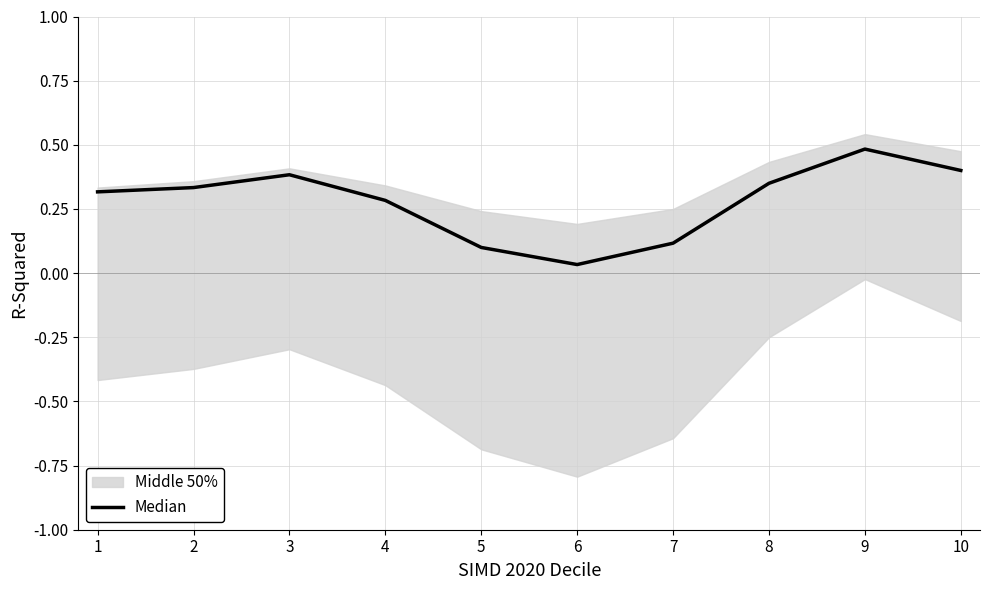

What is the value of the 3rd point from the left?

0.4